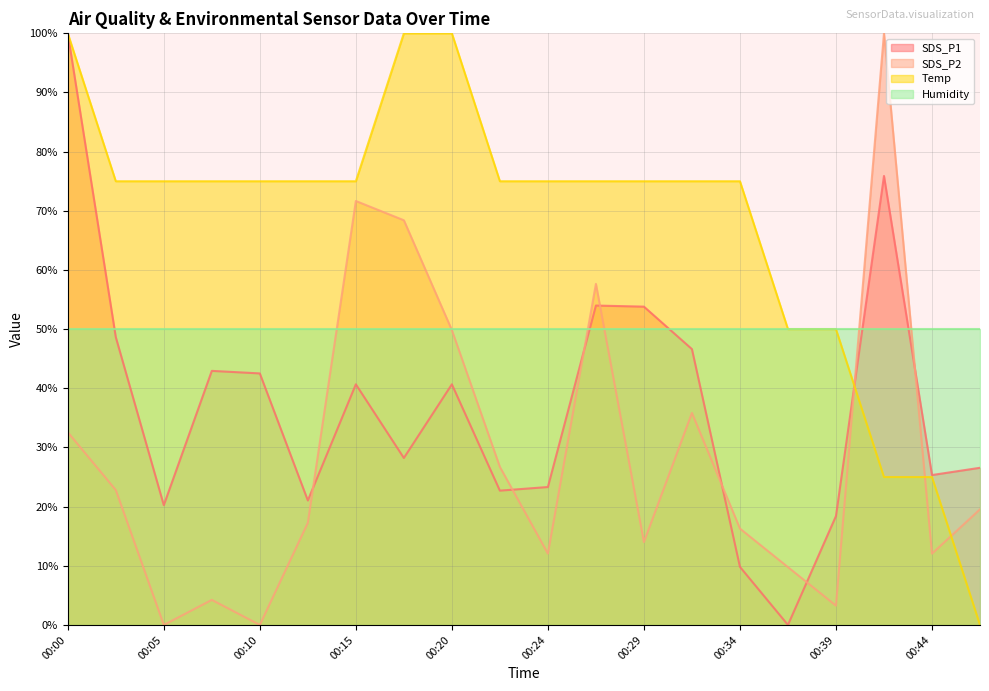

What are all the series names shown in the legend?

SDS_P1, SDS_P2, Temp, Humidity